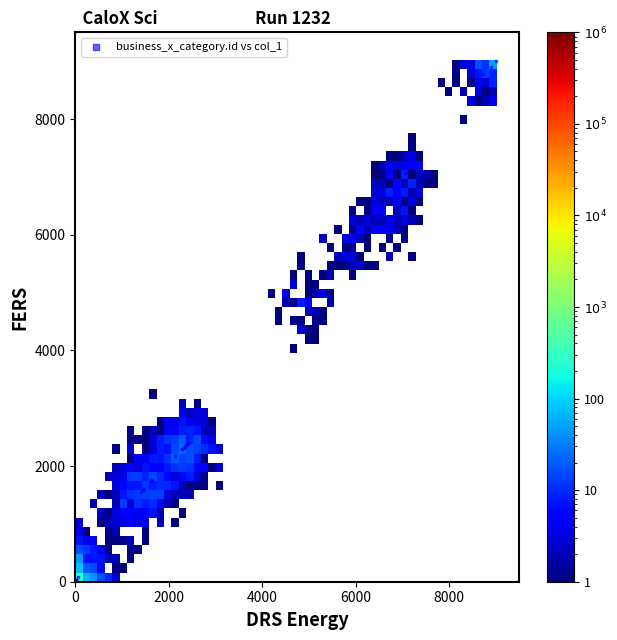

What Y value in the scatter plot is closest to 4500?

4819.5